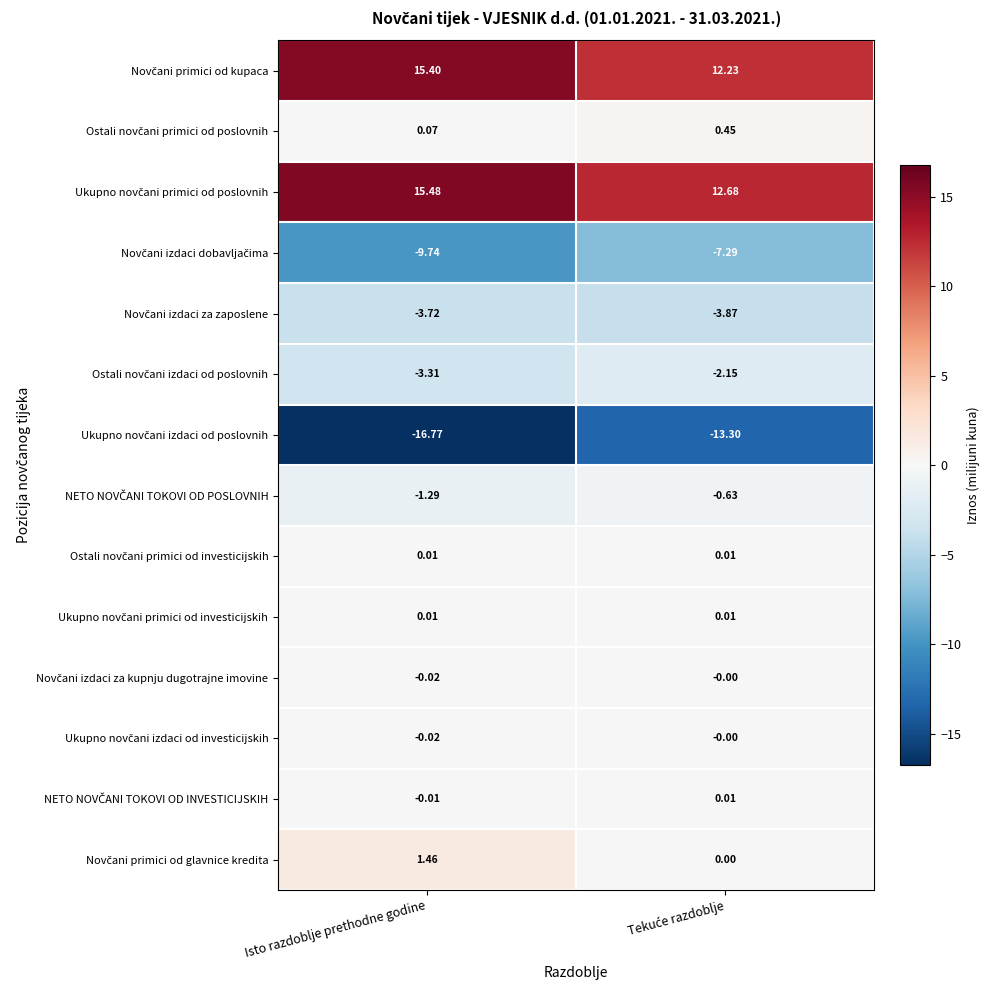

How many data points does each series have?

2